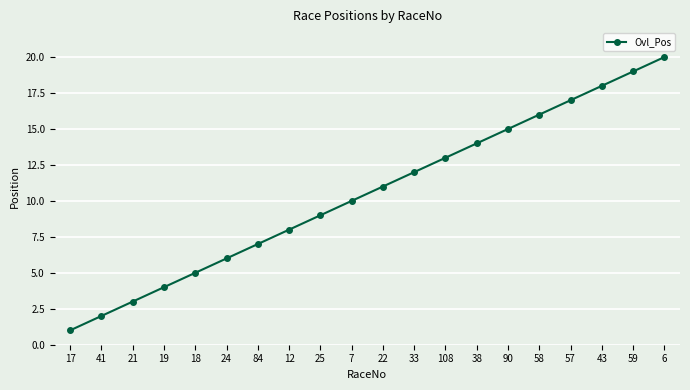

What is the label of the 13th point from the left?

108